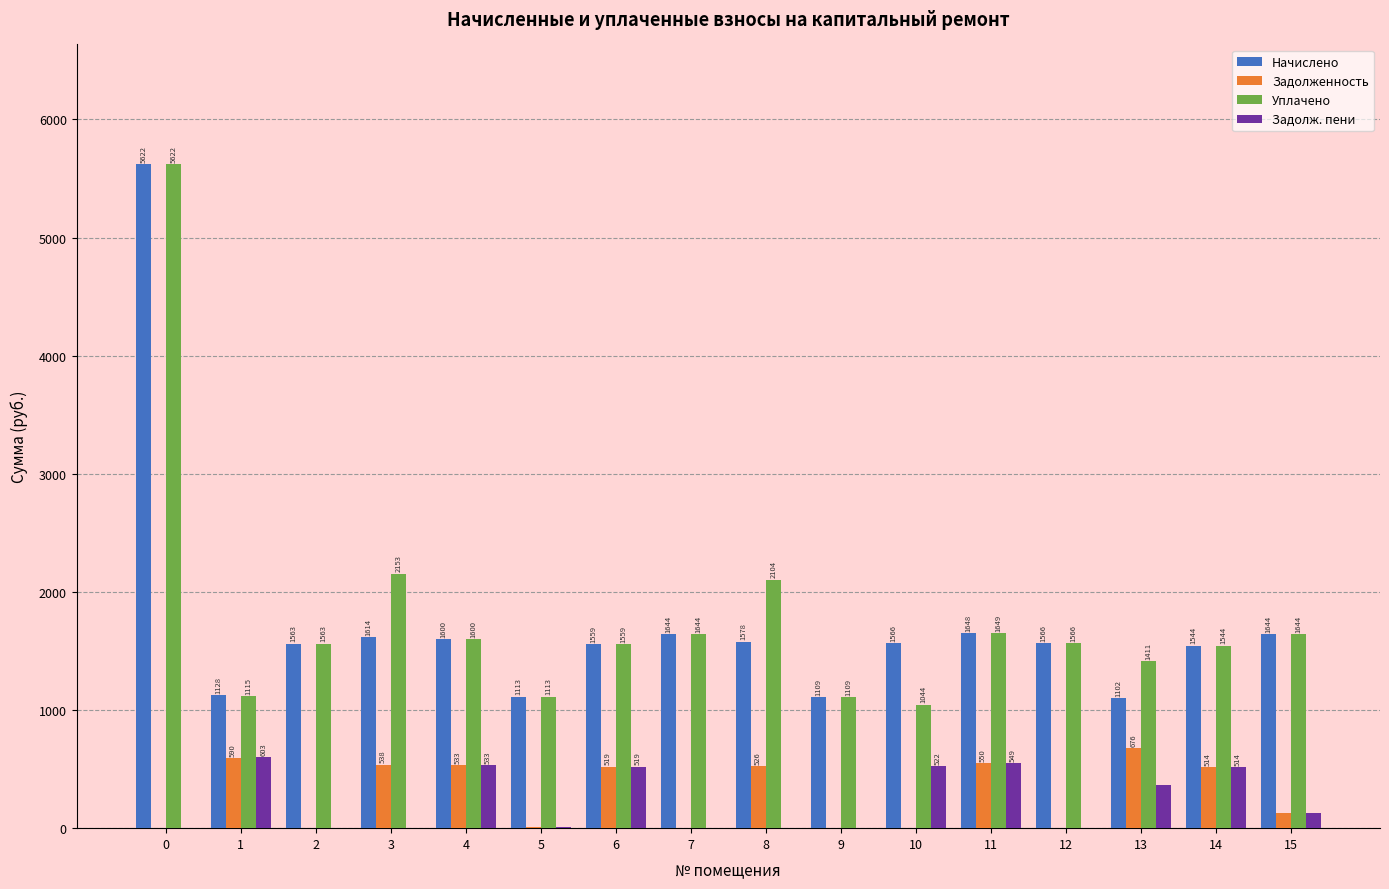

True or false: Начислено has a value of 1559.6 at 6.

True